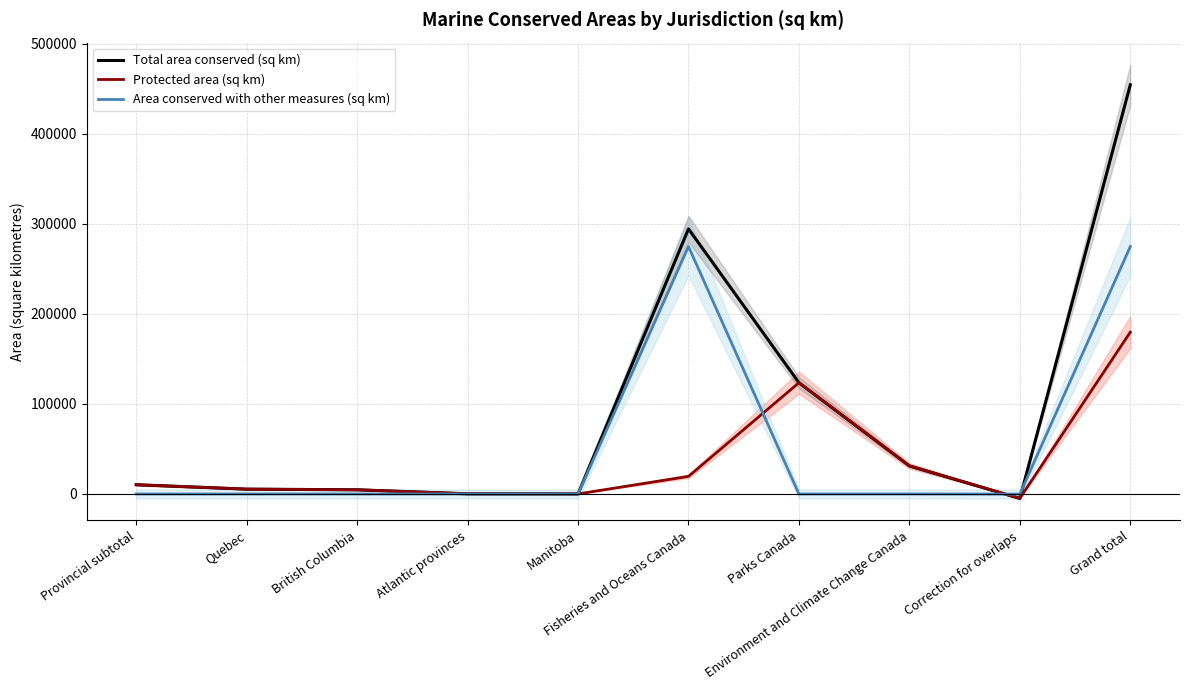

Which series has the largest total across all categories?

Total area conserved (sq km)